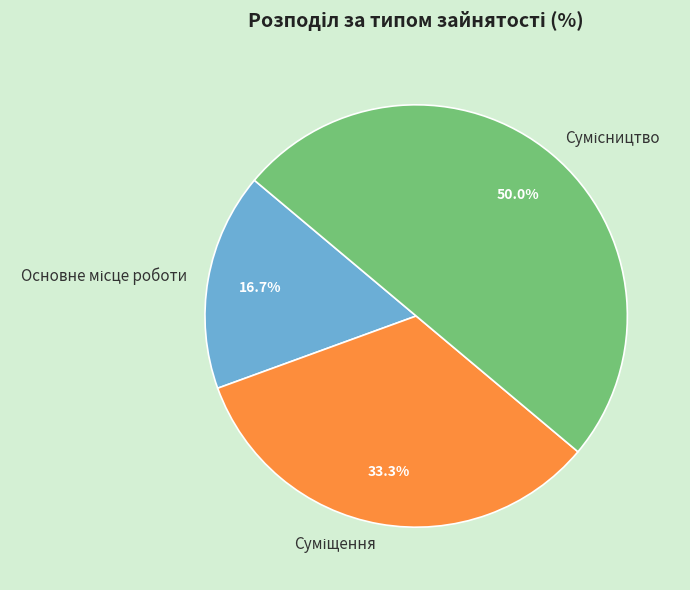

What is the change in value from Основне місце роботи to Сумісництво?

+2